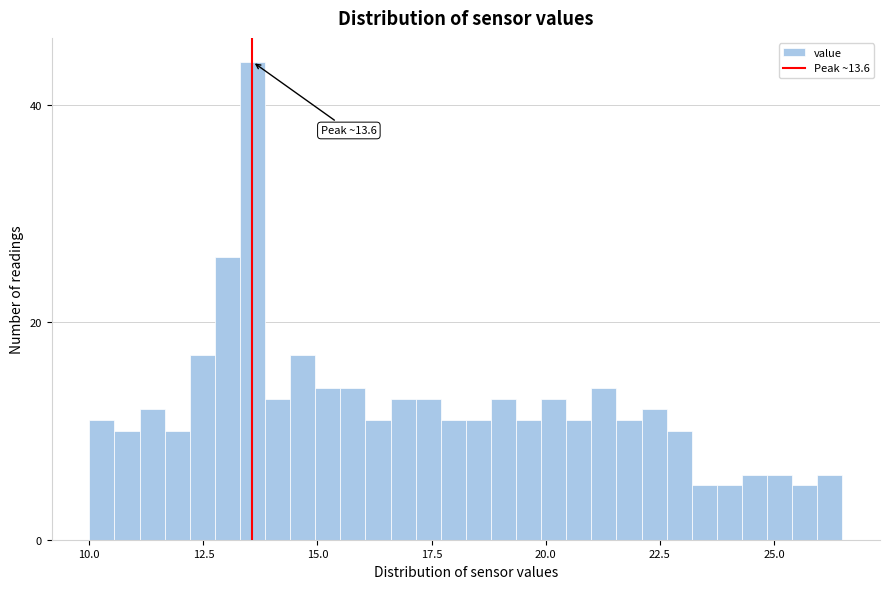

Read against the x-axis, roughly where is the centre of the tallest bar?

13.5